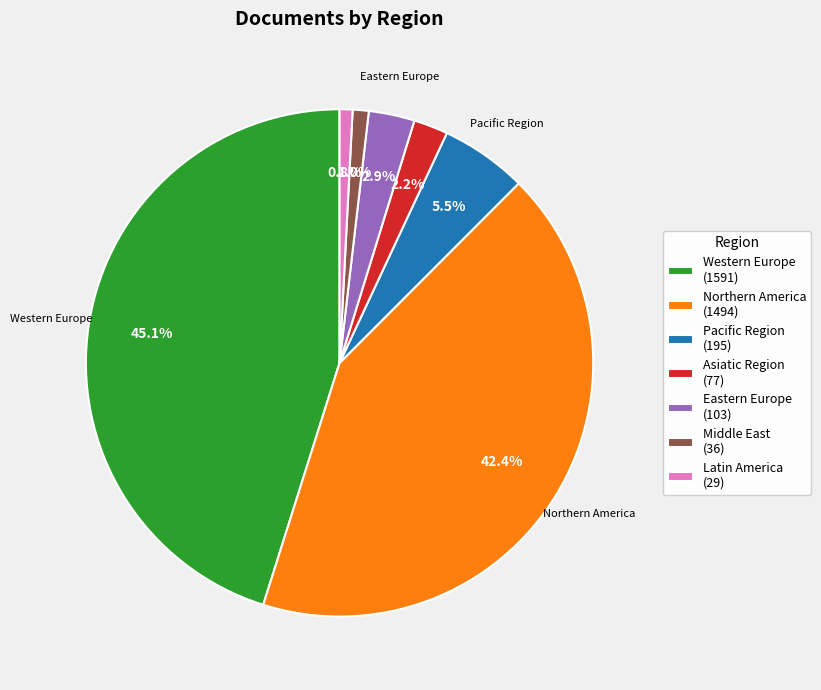

Is there any slice that represents more than half of the pie?

No